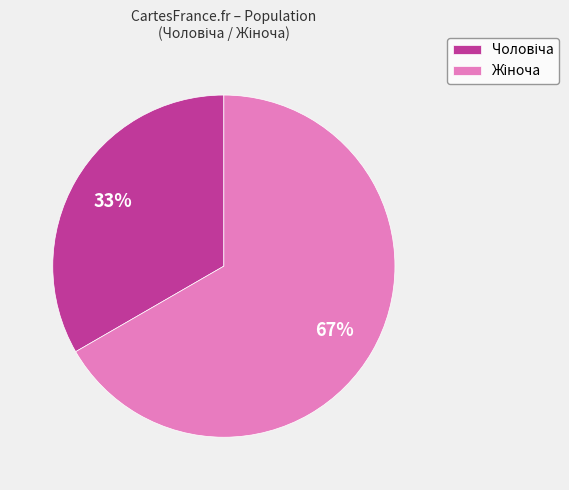

Is there any slice that represents more than half of the pie?

Yes